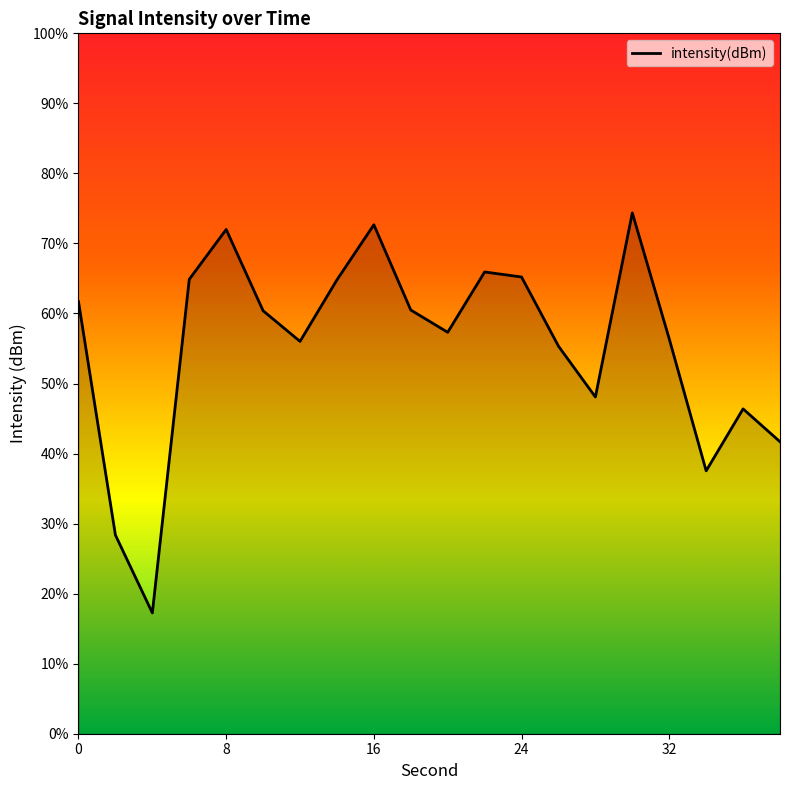

How many lines are shown in the chart?

1